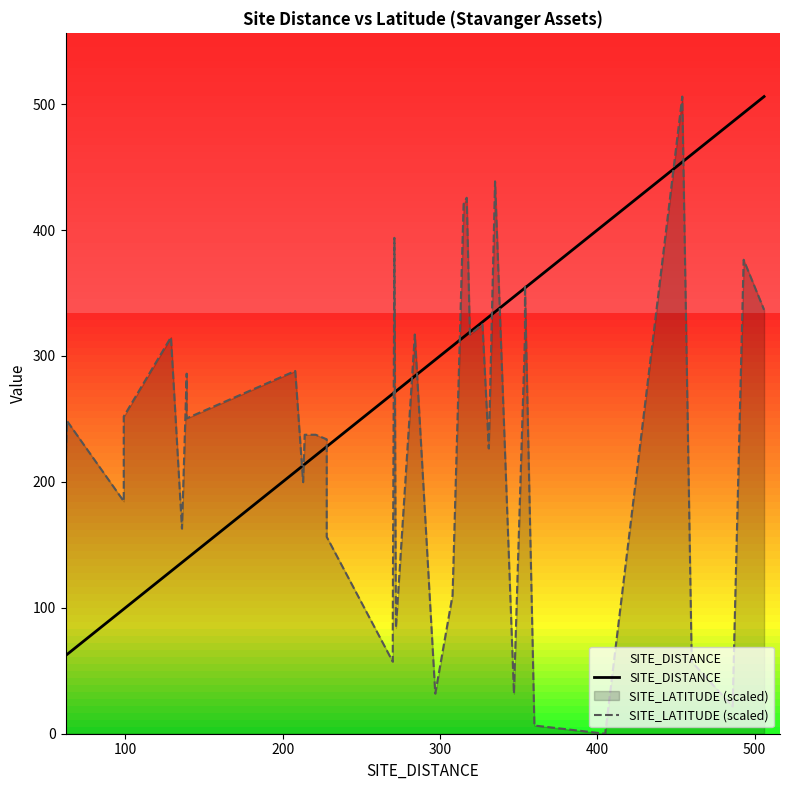

Which series has the largest range (max minus min)?

SITE_LATITUDE (scaled)